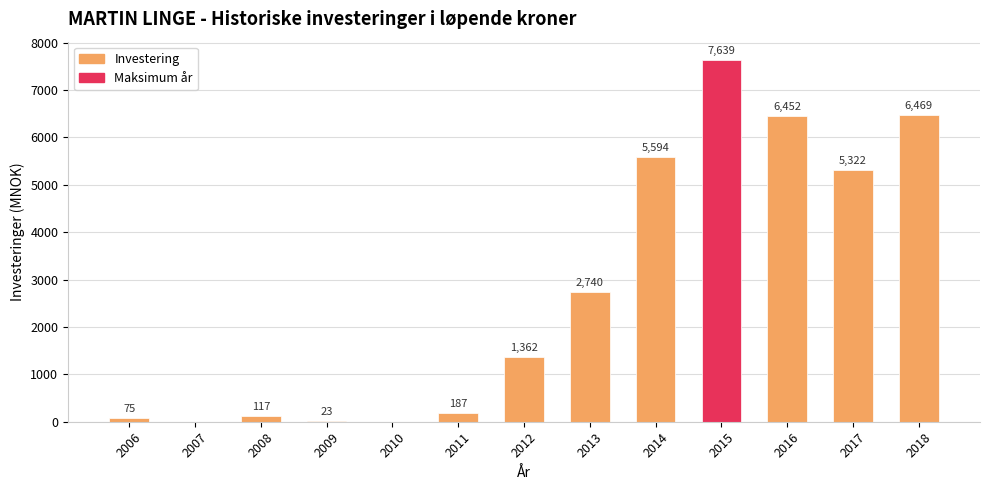

What is the sum of the values at 2011 and 2013?

2927